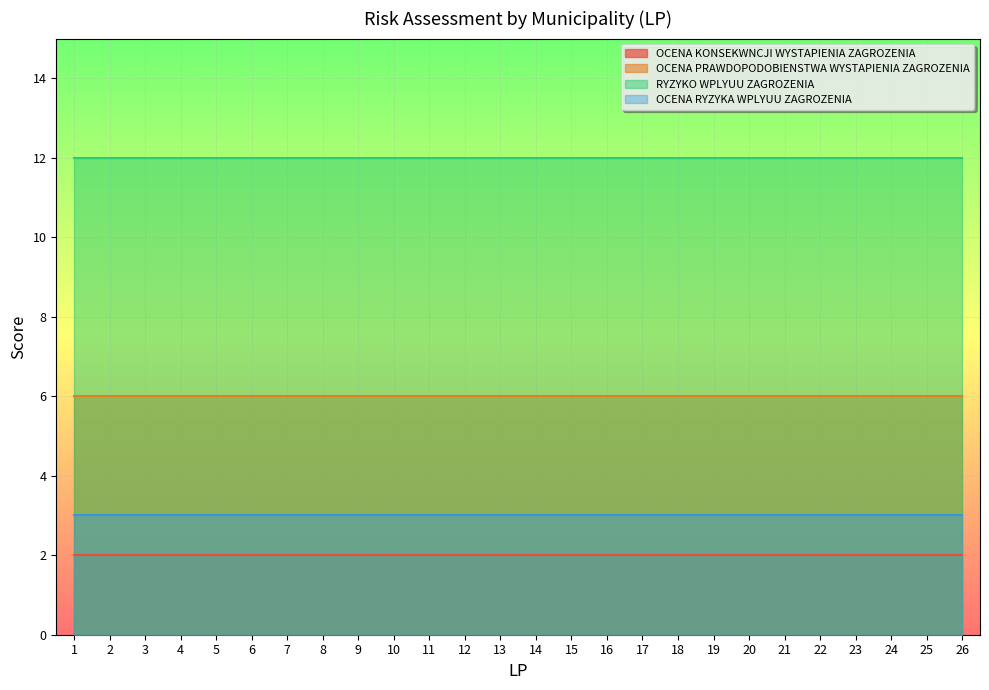

What is the maximum value for OCENA PRAWDOPODOBIENSTWA WYSTAPIENIA ZAGROZENIA?

6